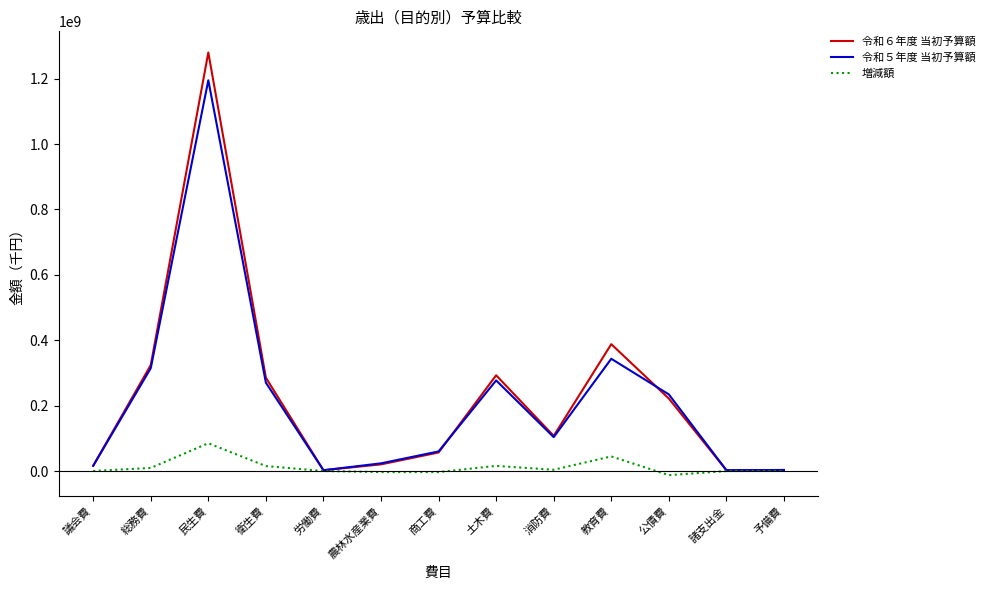

At which category is the sum across all series the highest?

民生費